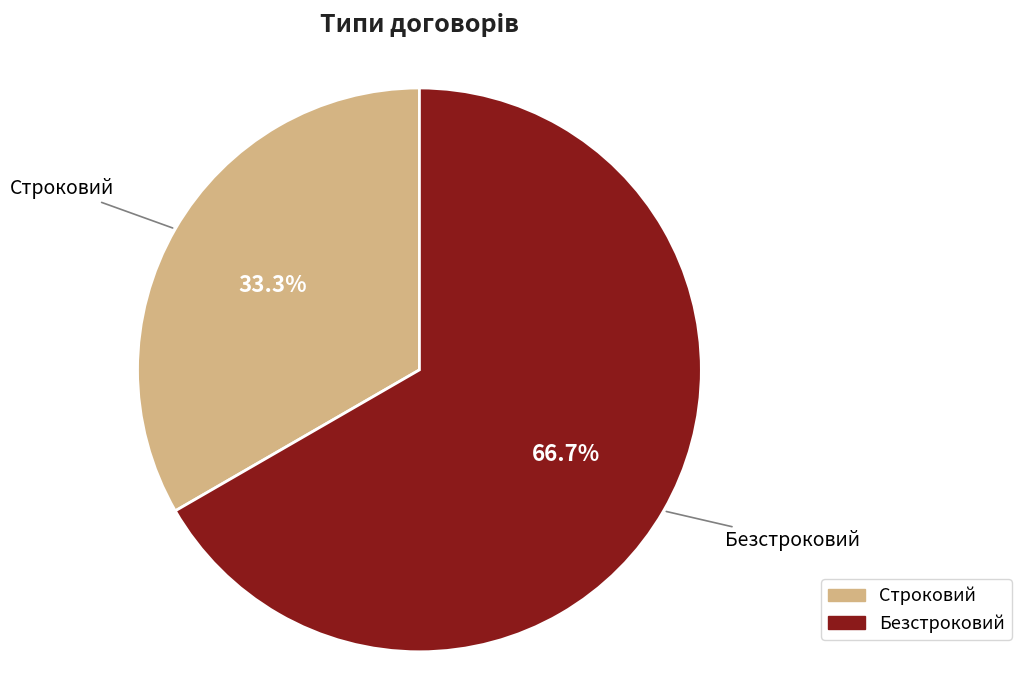

Rank the categories by value from lowest to highest.

Строковий, Безстроковий